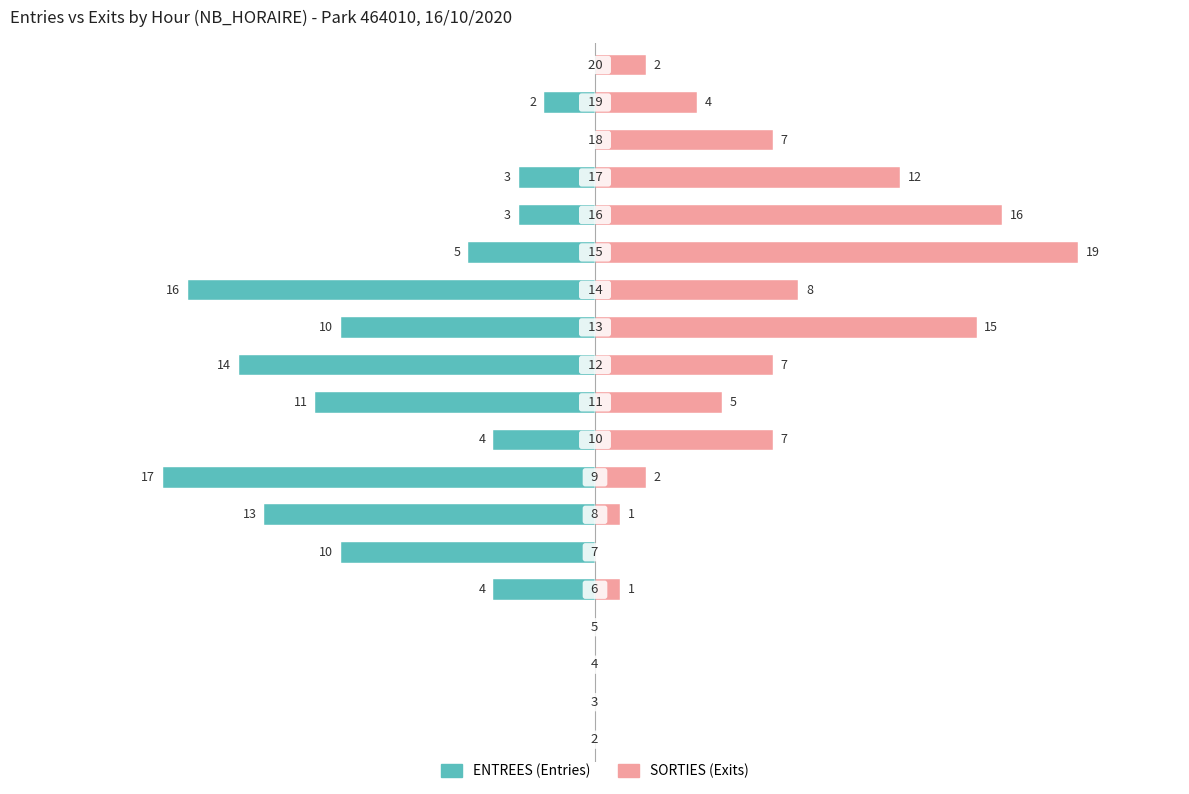

The value of SORTIES NB_HORAIRE at 15 is 4. True or false?

False